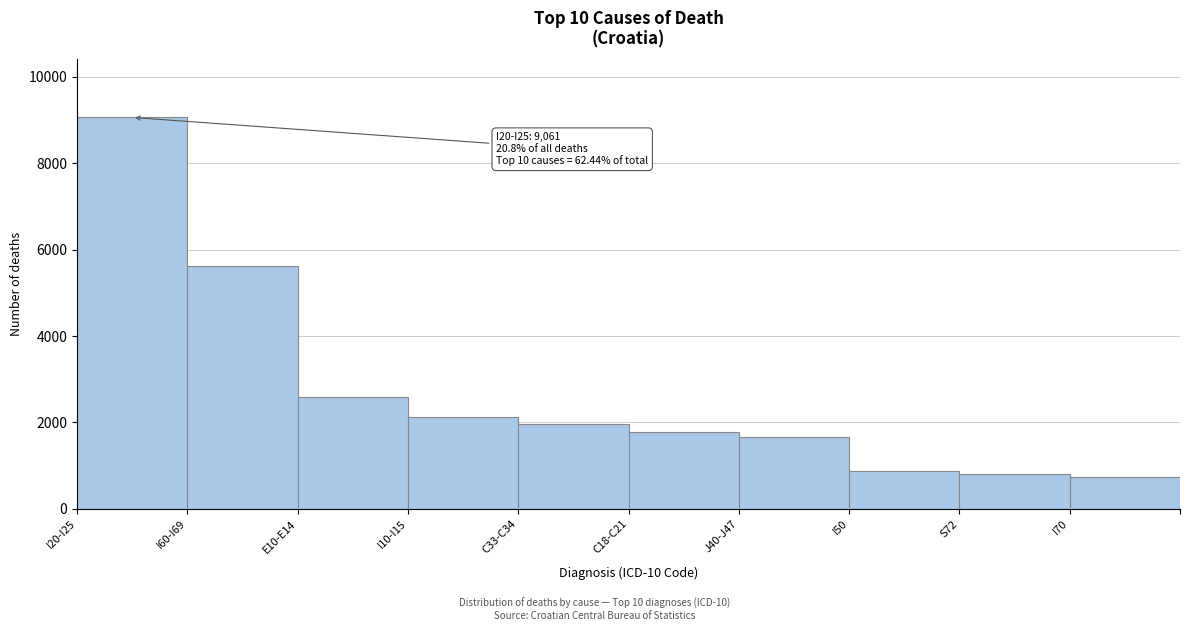

Reading left to right, extract all data points from this chart.

9061	5629	2591	2123	1961	1772	1657	875	812	730